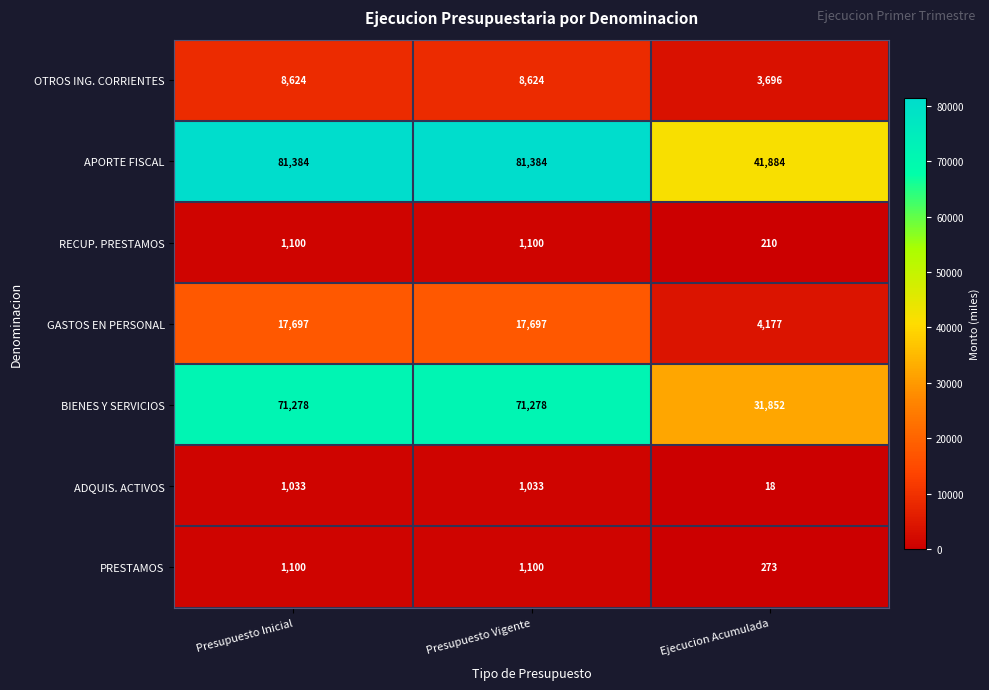

Rank the series at Ejecucion Acumulada from highest to lowest value.

APORTE FISCAL, BIENES Y SERVICIOS, GASTOS EN PERSONAL, OTROS ING. CORRIENTES, PRESTAMOS, RECUP. PRESTAMOS, ADQUIS. ACTIVOS